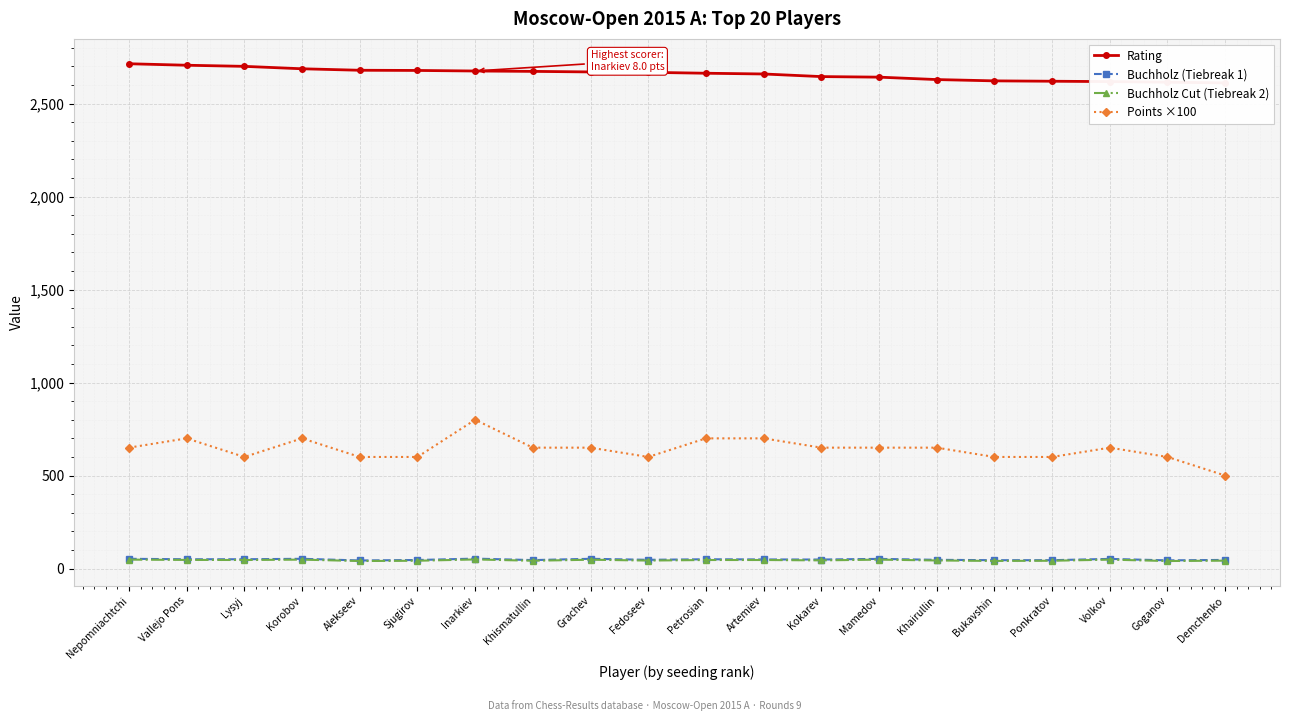

The Buchholz (Tiebreak 1) series shows 35.3 at Inarkiev. True or false?

False